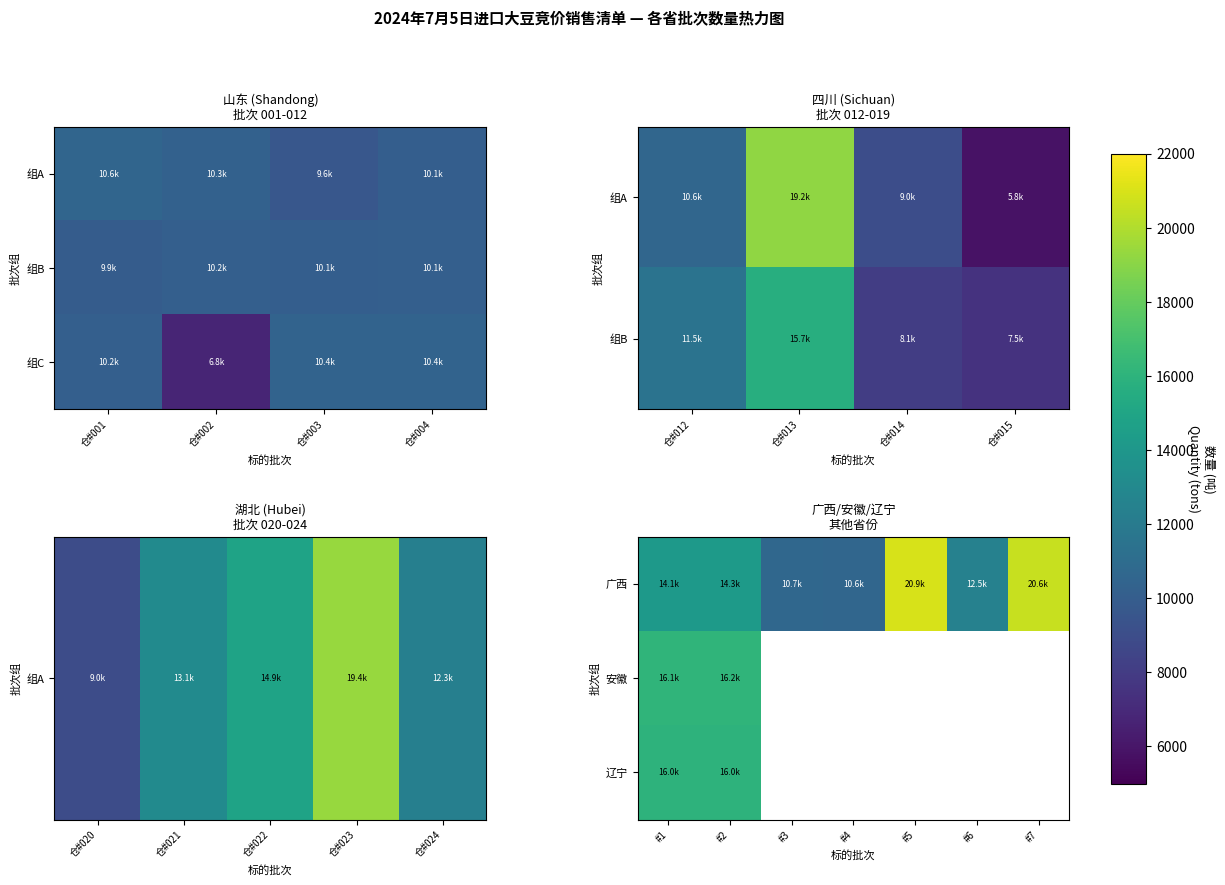

Between #1 and #5, which series saw the biggest shift?

广西